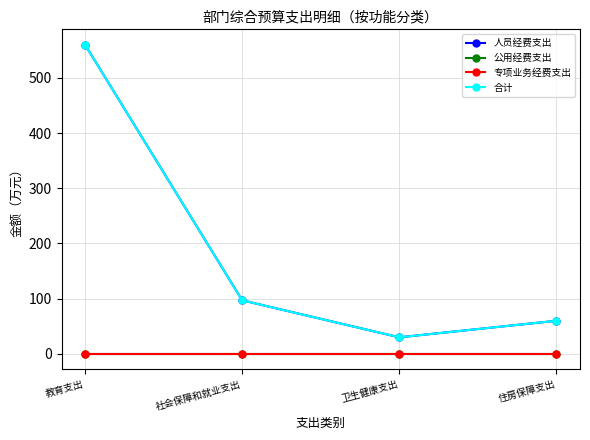

How many interior local valleys does the 人员经费支出 series have?

1